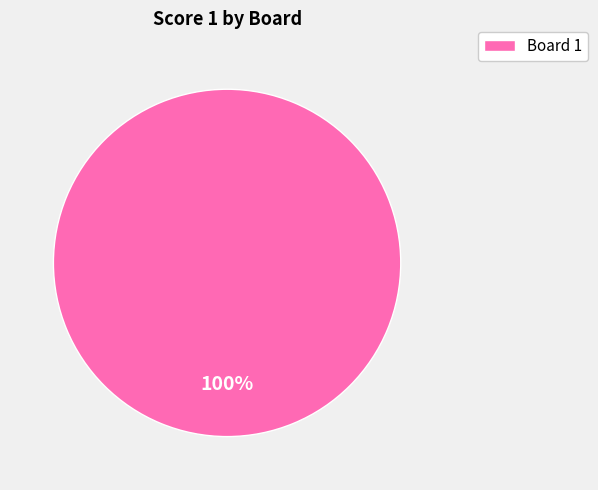

True or false: Board 1 accounts for 92% of the total.

False